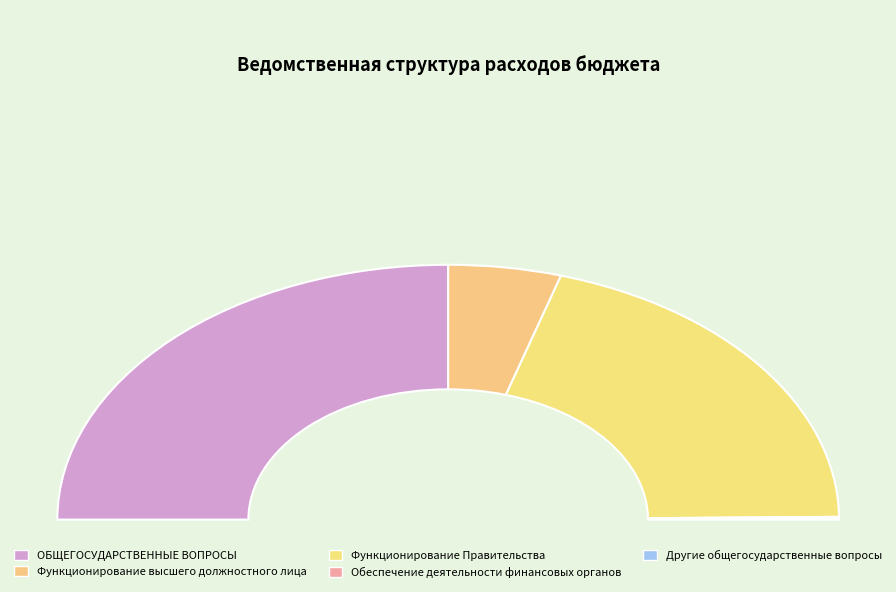

Which has a higher value, Обеспечение деятельности финансовых органов or ОБЩЕГОСУДАРСТВЕННЫЕ ВОПРОСЫ?

ОБЩЕГОСУДАРСТВЕННЫЕ ВОПРОСЫ